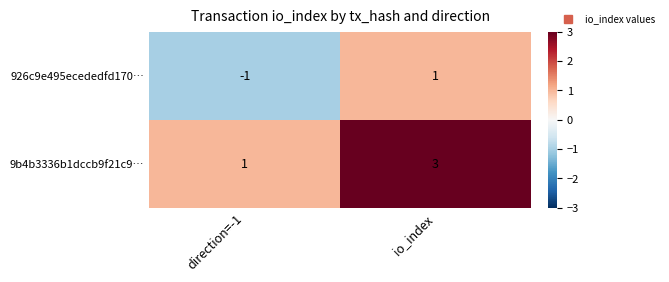

At which category does the chart reach its minimum across all series?

direction=-1